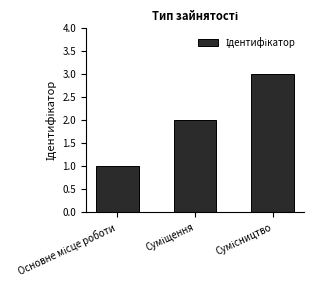

What is the sum of all values?

6